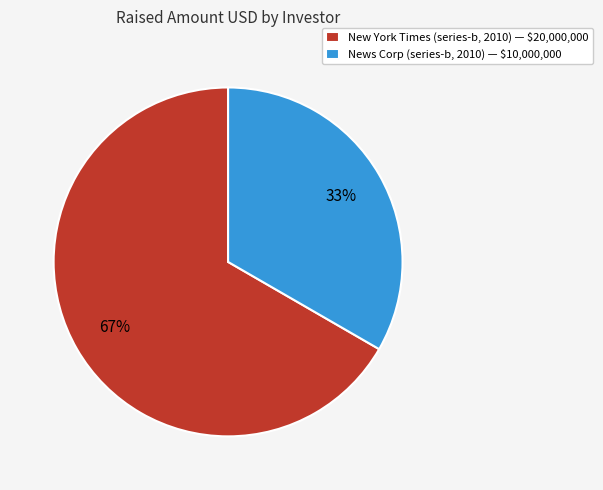

Does New York Times (series-b, 2010) represent more than half of the total?

Yes